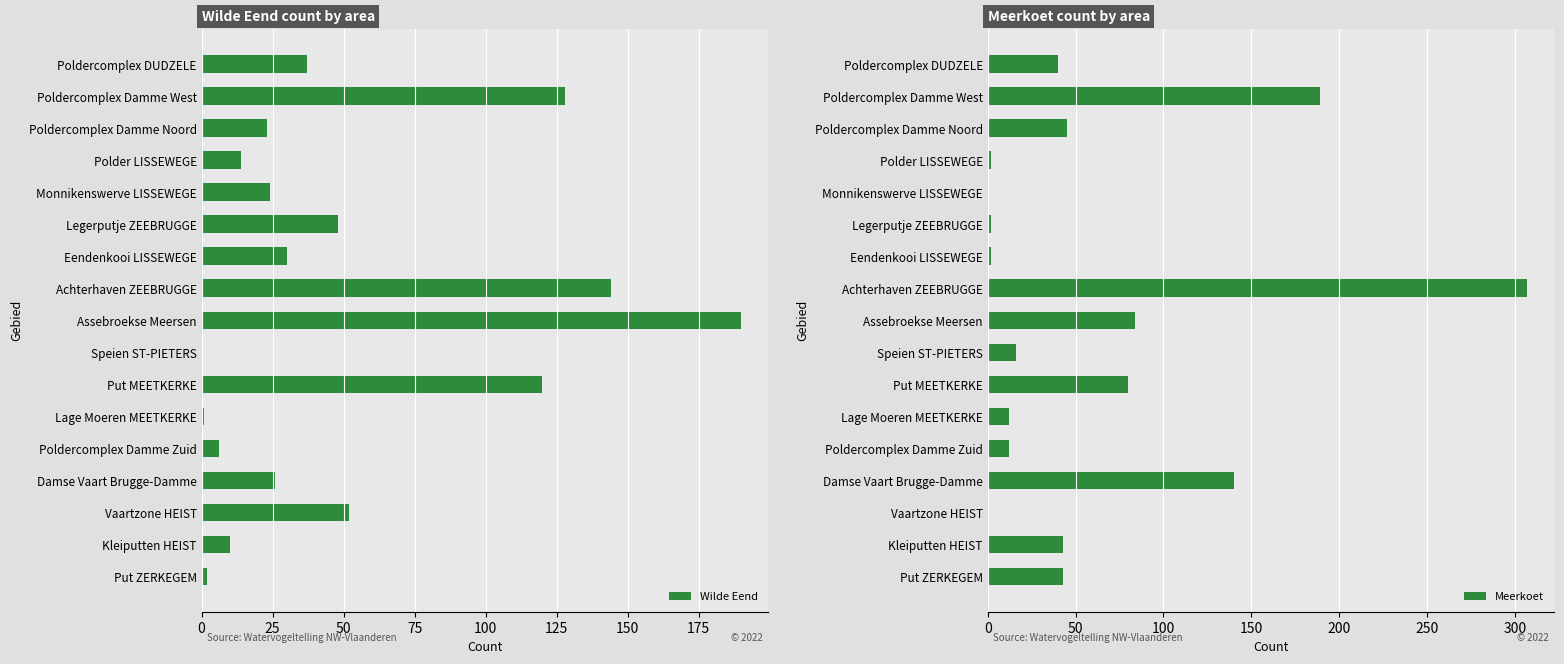

What is the highest value of the Wilde Eend series?

190